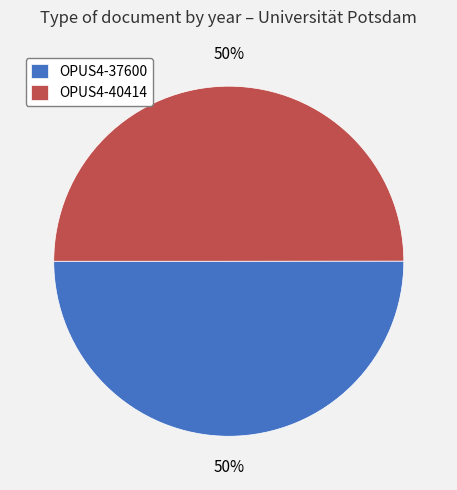

Approximately how many times larger is the value at OPUS4-40414 compared to OPUS4-37600?

1.0